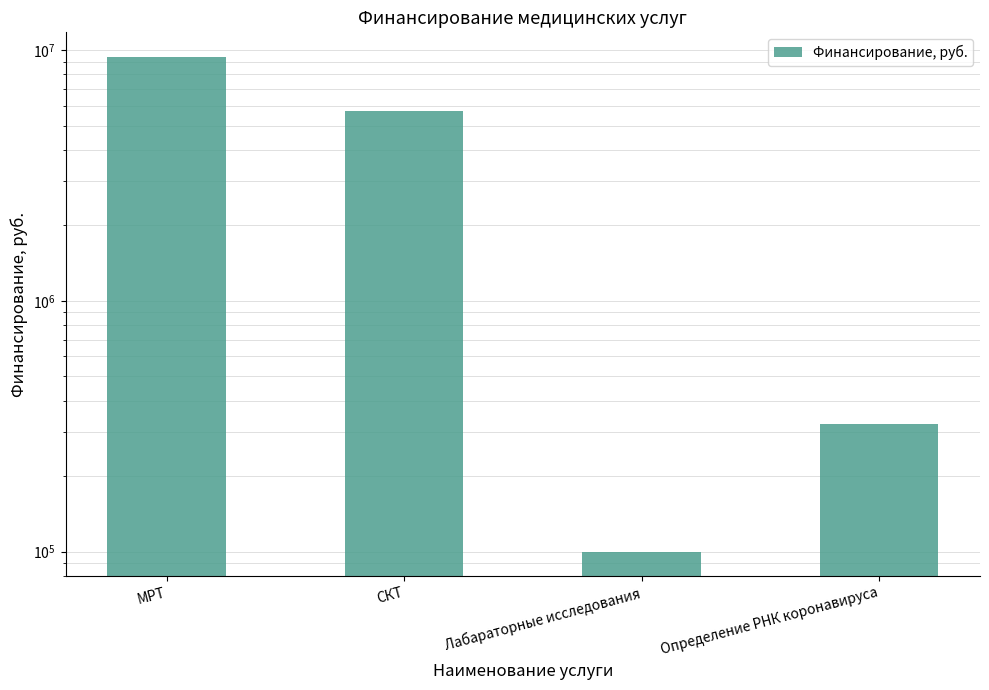

Reading left to right, transcribe all the data shown in this chart.

9384791	5715568	100000	323115